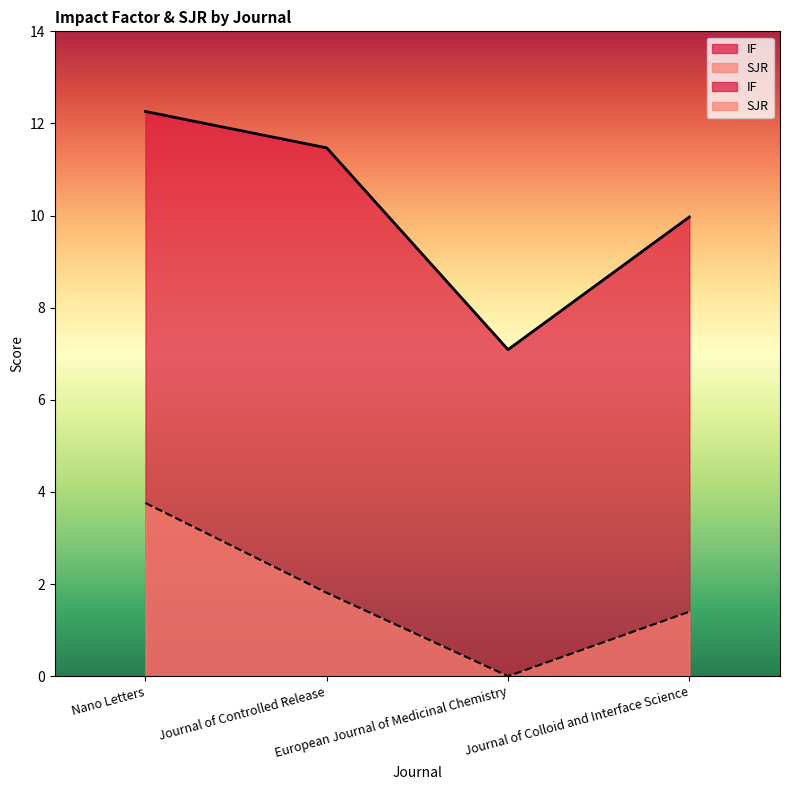

At how many categories does at least one series exceed 5?

4